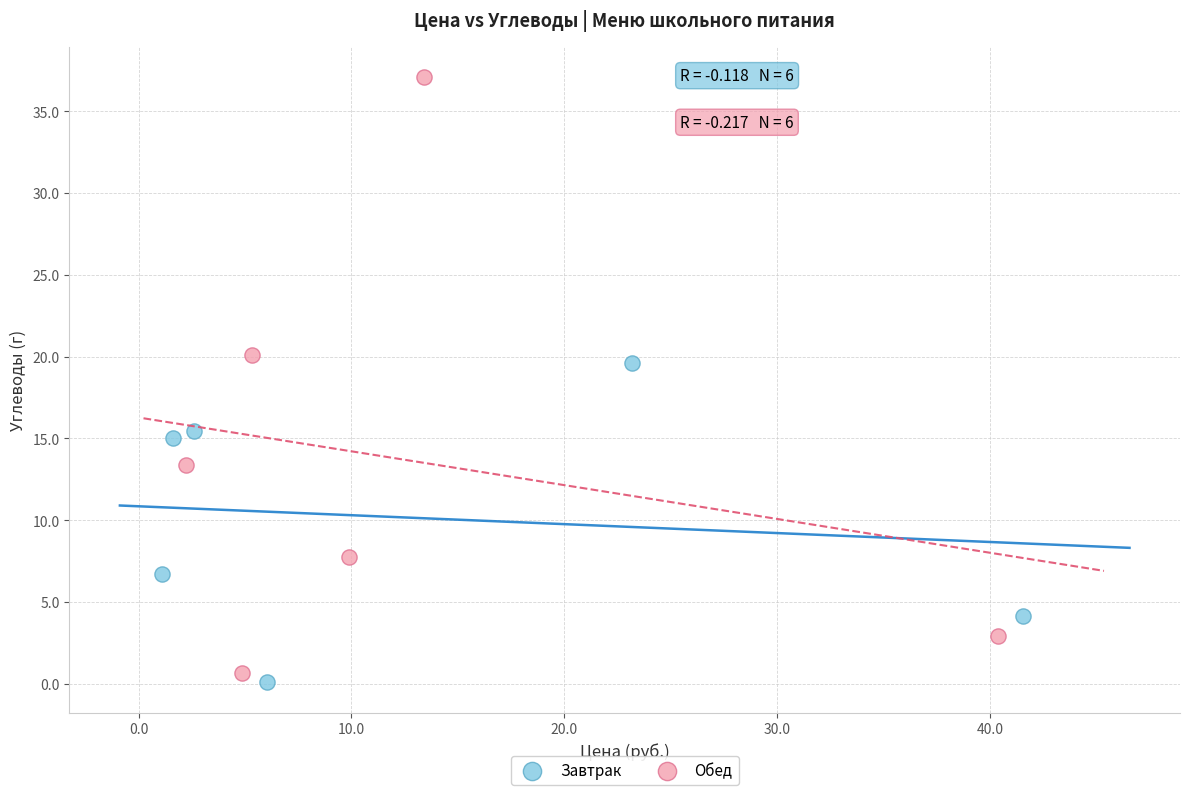

Which series has the widest spread of Y values?

Обед